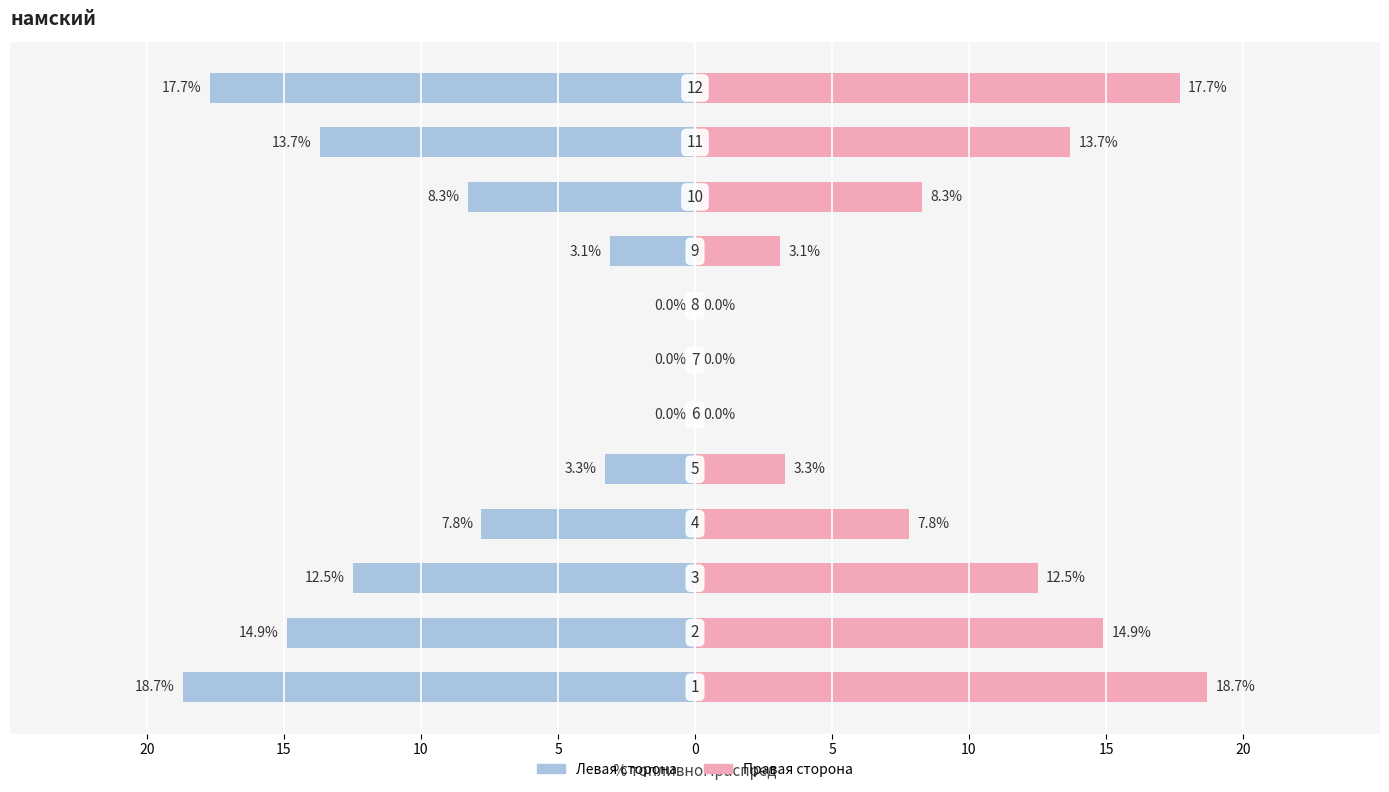

What is the smallest value displayed?

-18.7